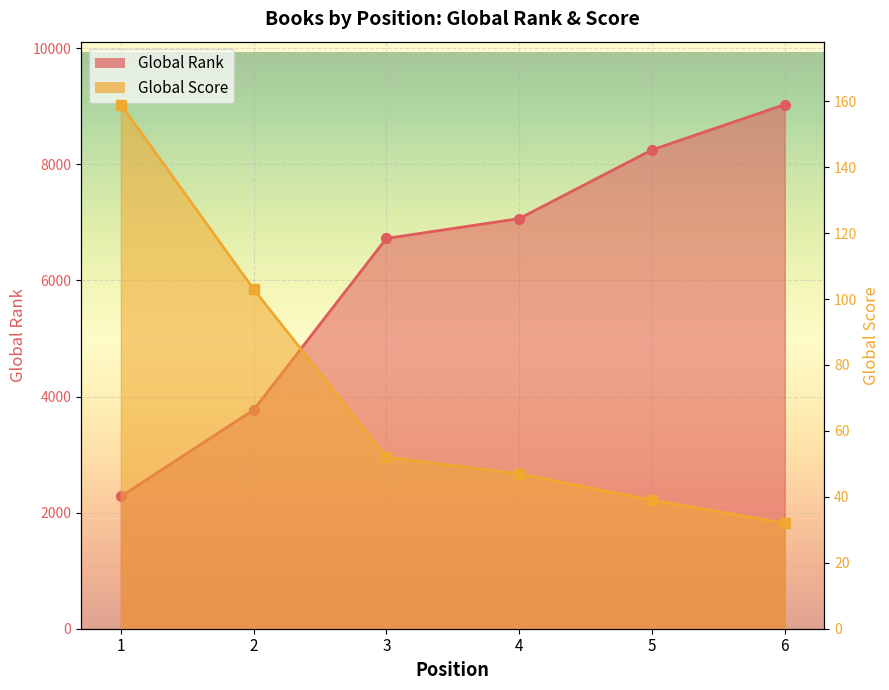

Reading left to right, extract all data points from this chart.

Global Rank: 1=2279	2=3769	3=6723	4=7065	5=8248	6=9029
Global Score: 1=159	2=103	3=52	4=47	5=39	6=32